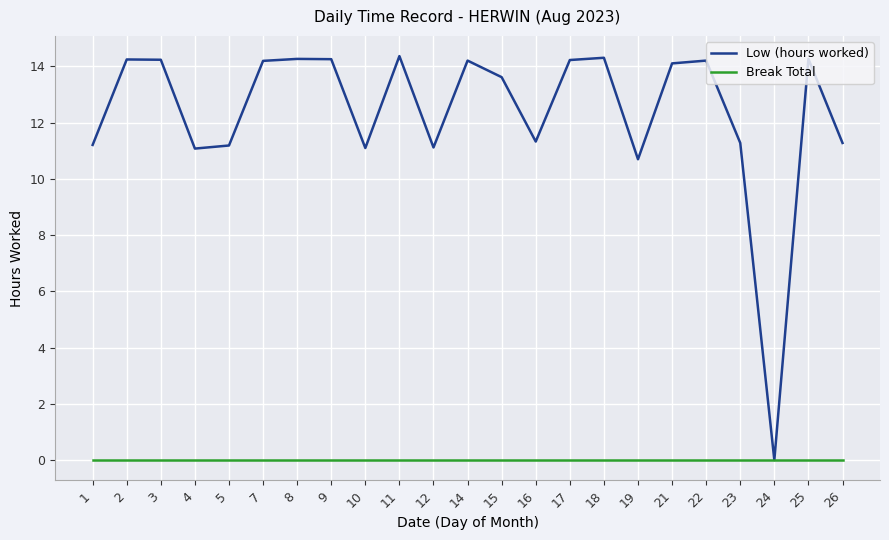

What is the spread (max minus min) of values at 9?

14.3